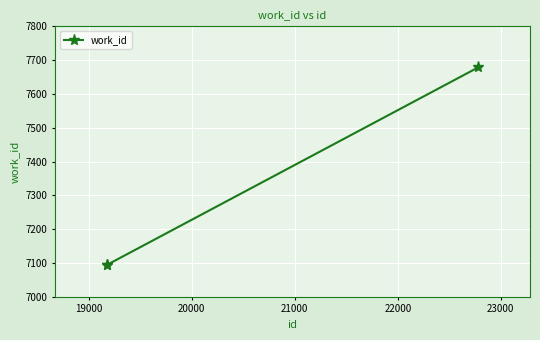

What is the value of the 3rd point from the left?

7679